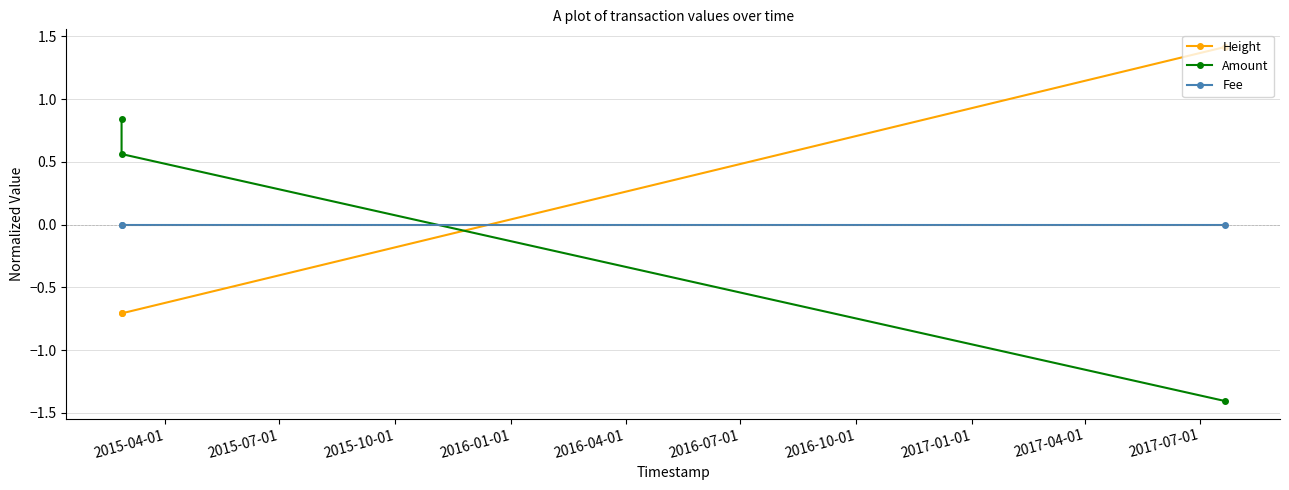

Is this an area chart (filled region under the line)?

No